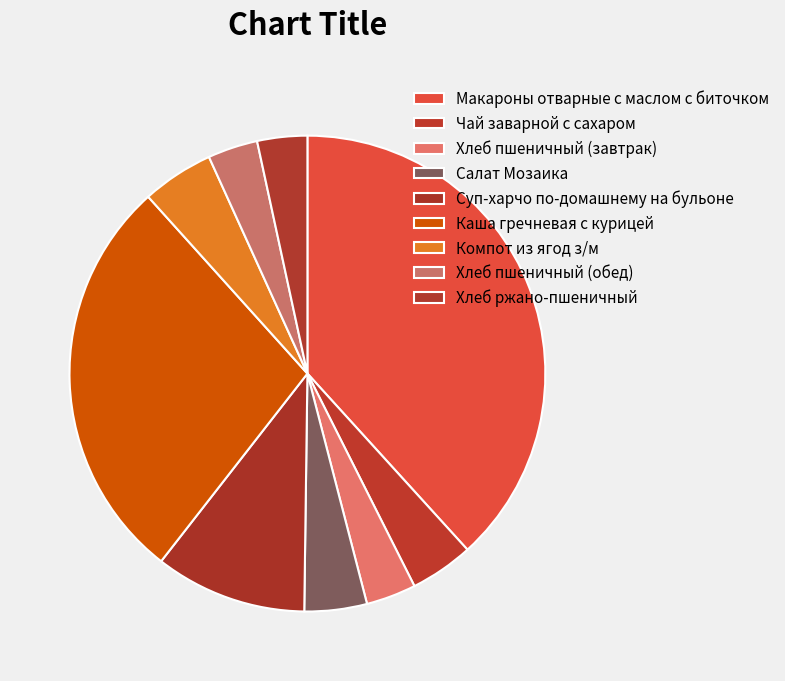

How many slices are in this pie chart?

9